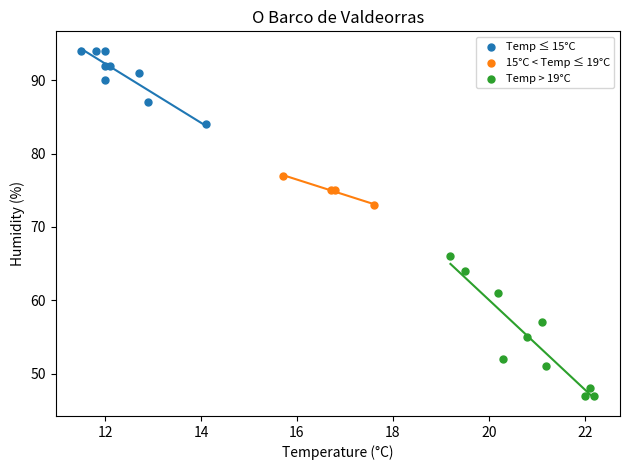

Which series reaches the maximum Y coordinate?

Temp ≤ 15°C